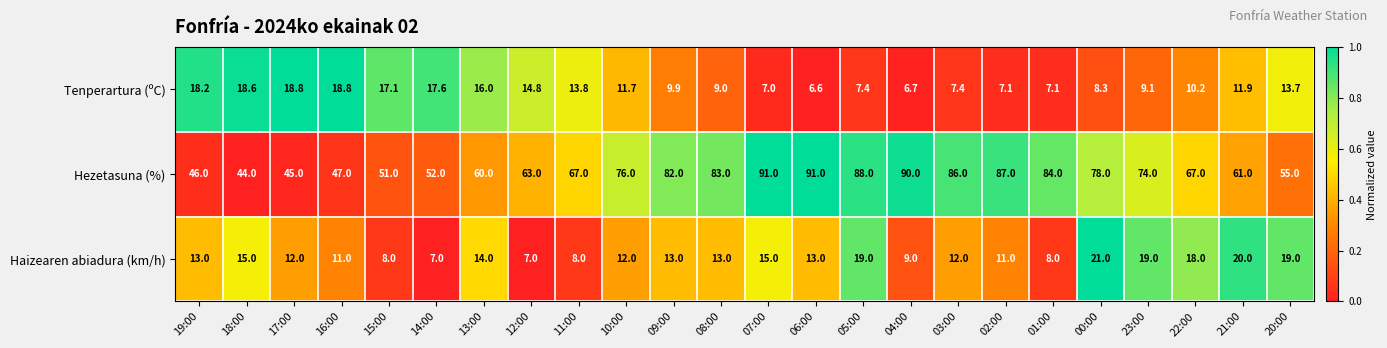

Which series has the widest spread of values?

Hezetasuna (%)